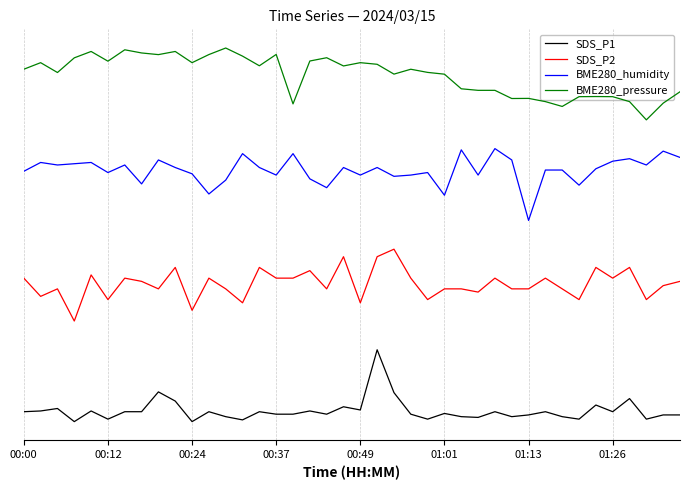

List the series in order of their overall mean, highest first.

BME280_pressure, BME280_humidity, SDS_P2, SDS_P1